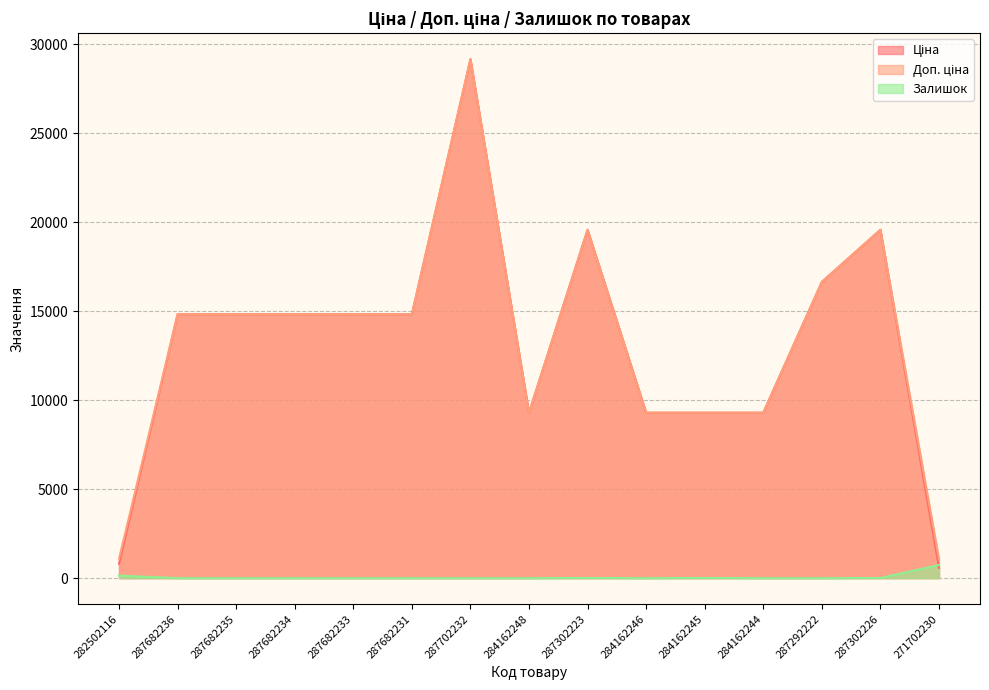

True or false: Доп. ціна and Ціна cross at least once.

False